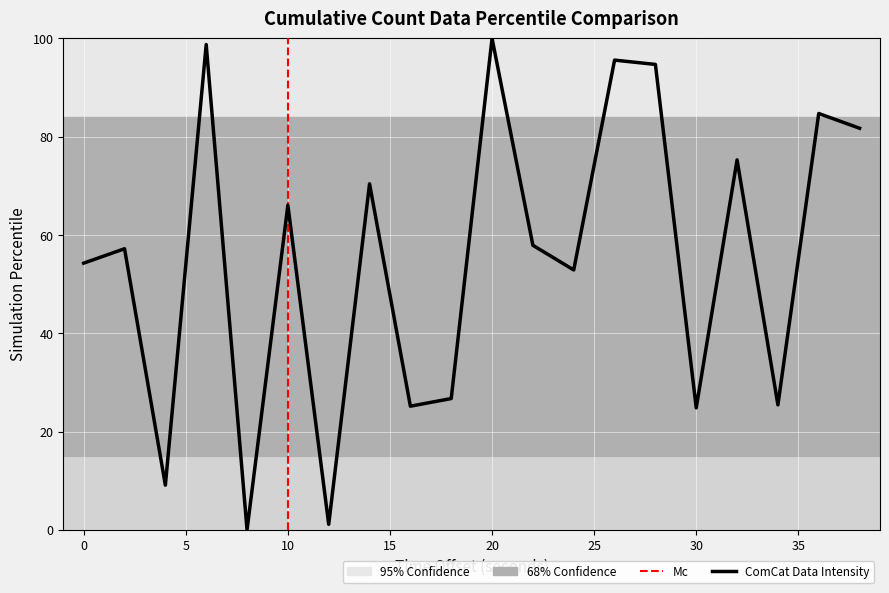

Which has a higher value, 10 or 18?

10